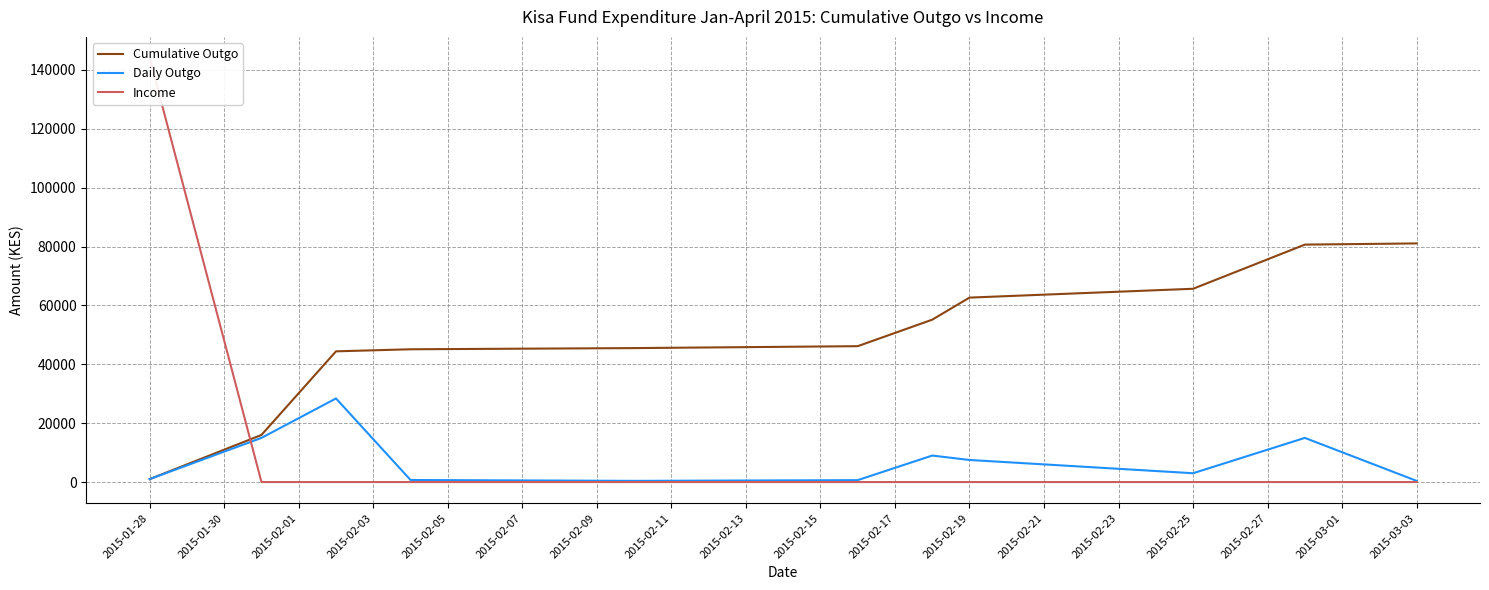

At which label is Income closest to 72000?

2015-01-28